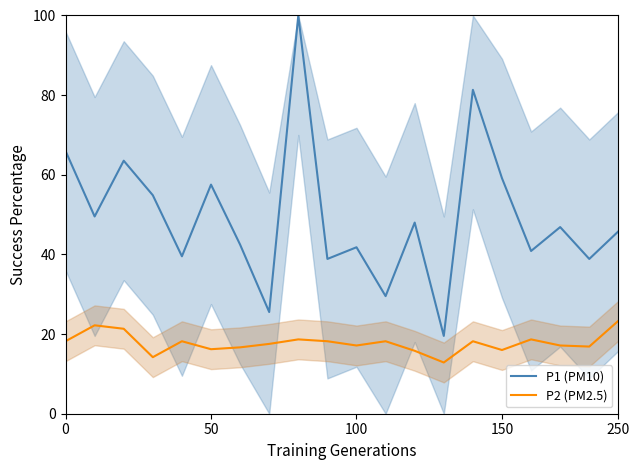

What are all the series names shown in the legend?

P1 (PM10), P2 (PM2.5)